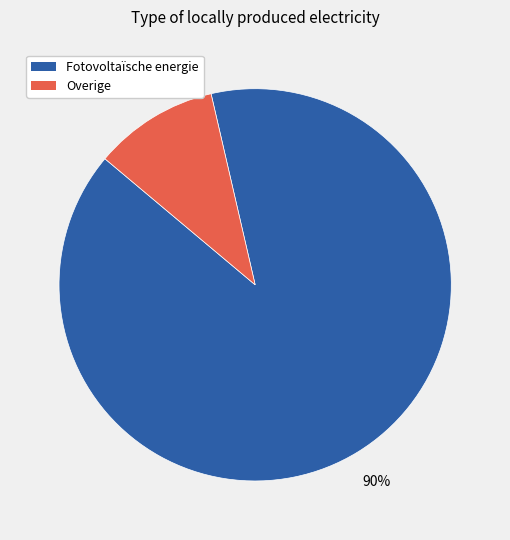

Rank the categories by value from highest to lowest.

Fotovoltaïsche energie, Overige